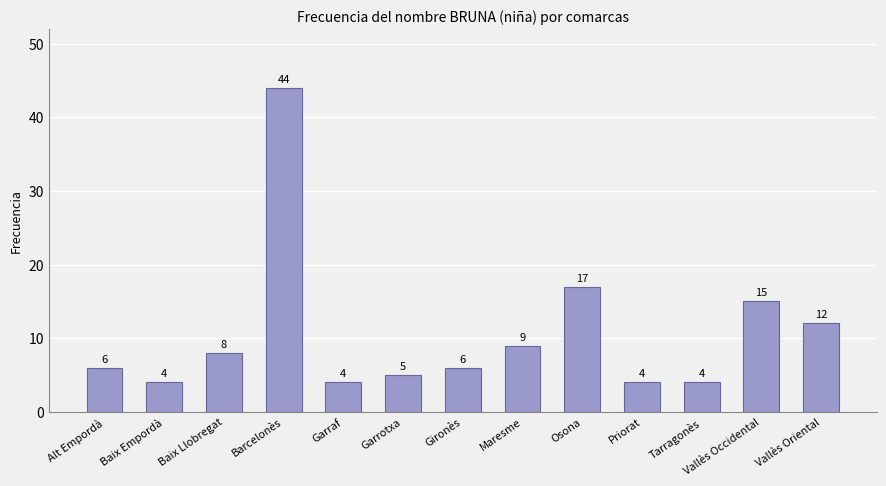

How many values are below 6?

5